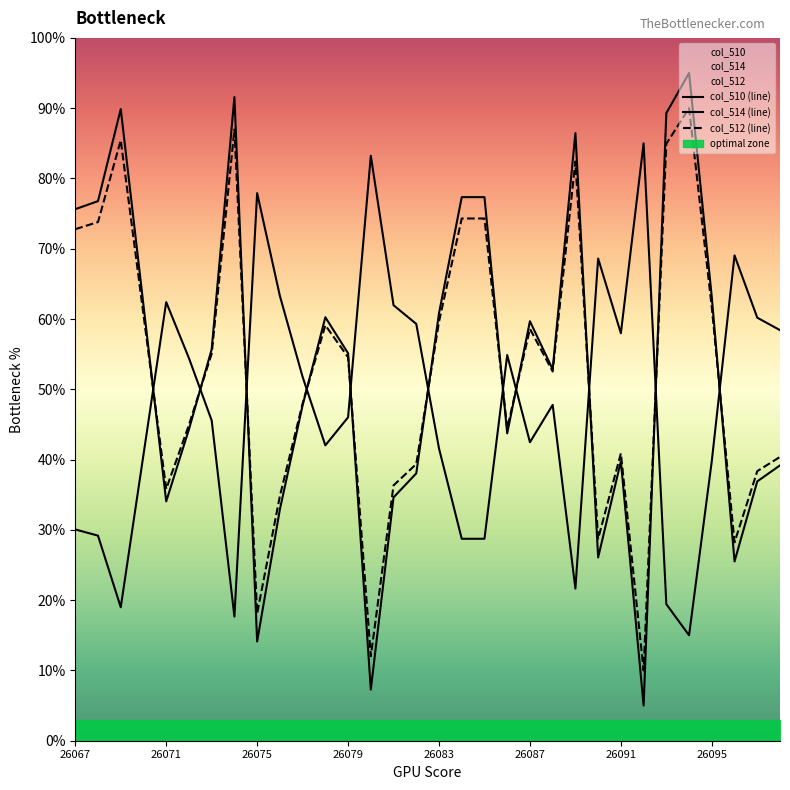

What is the difference between the maximum and second lowest values in the col_514 series?

67.3